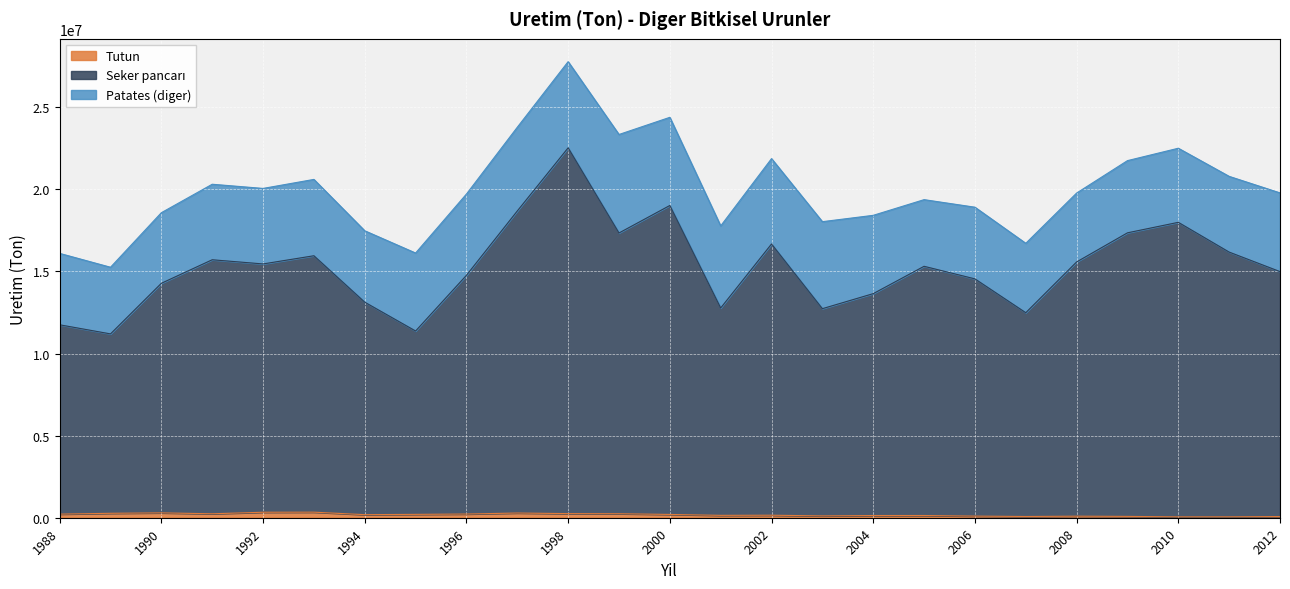

What is the lowest value of the Seker pancarı series?

11198791